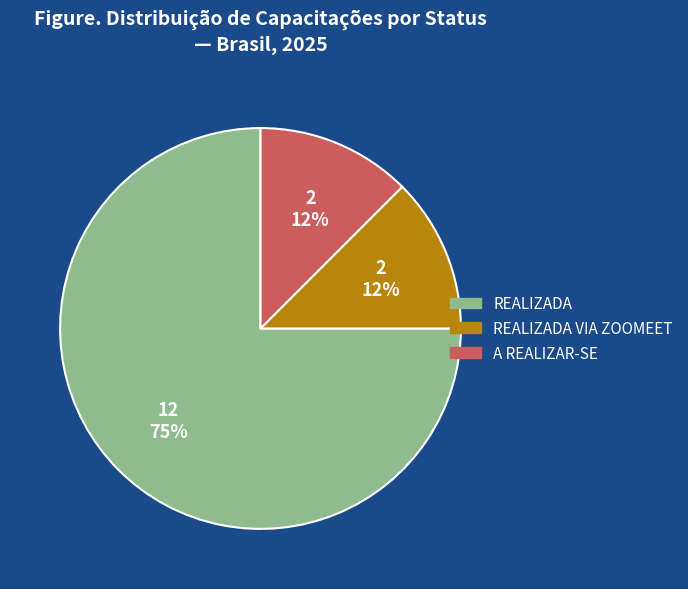

How many segments does this pie chart have?

3